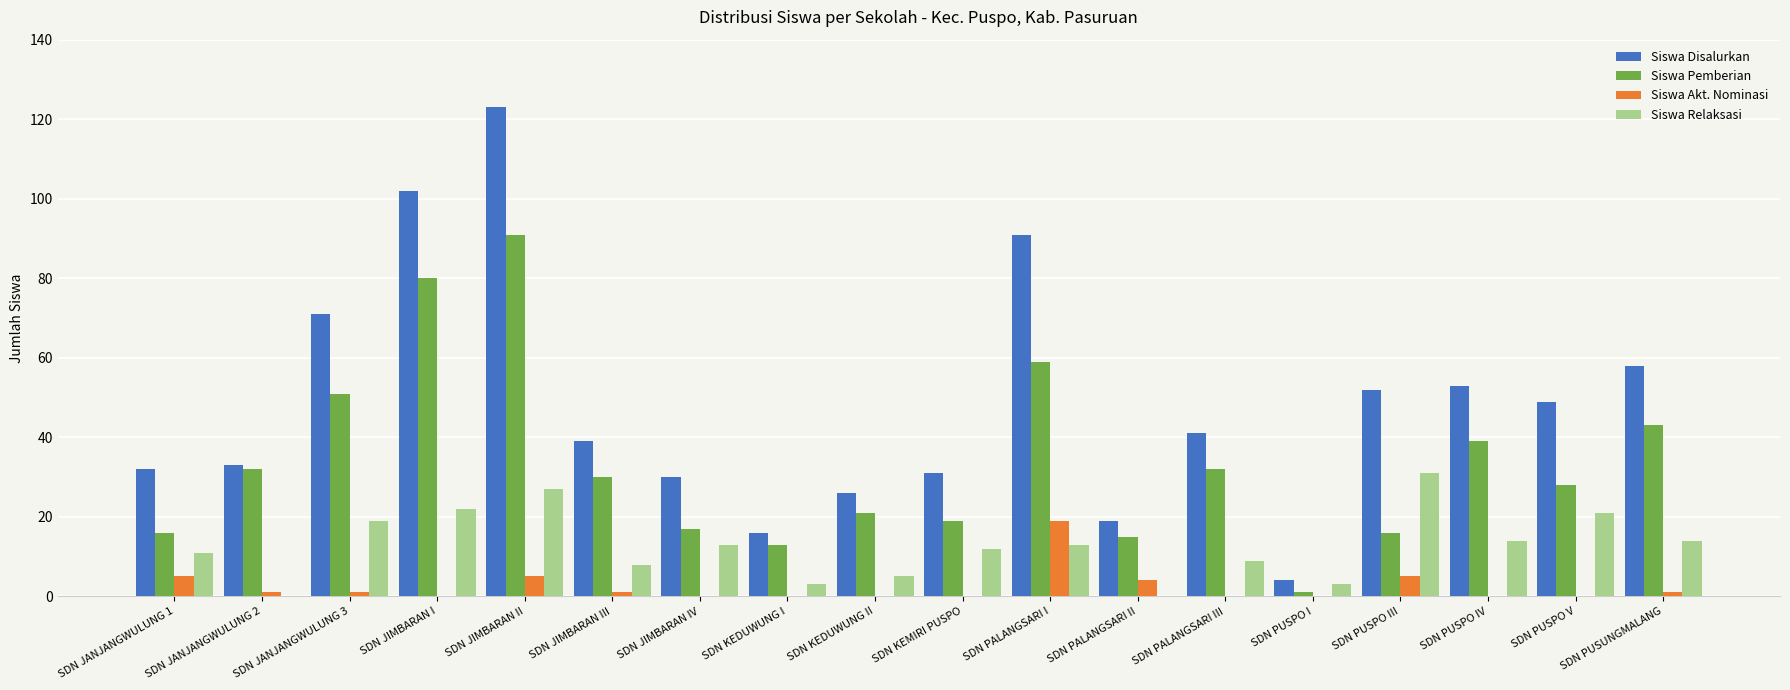

Is it true that Siswa Relaksasi equals 4 at SDN JIMBARAN IV?

False